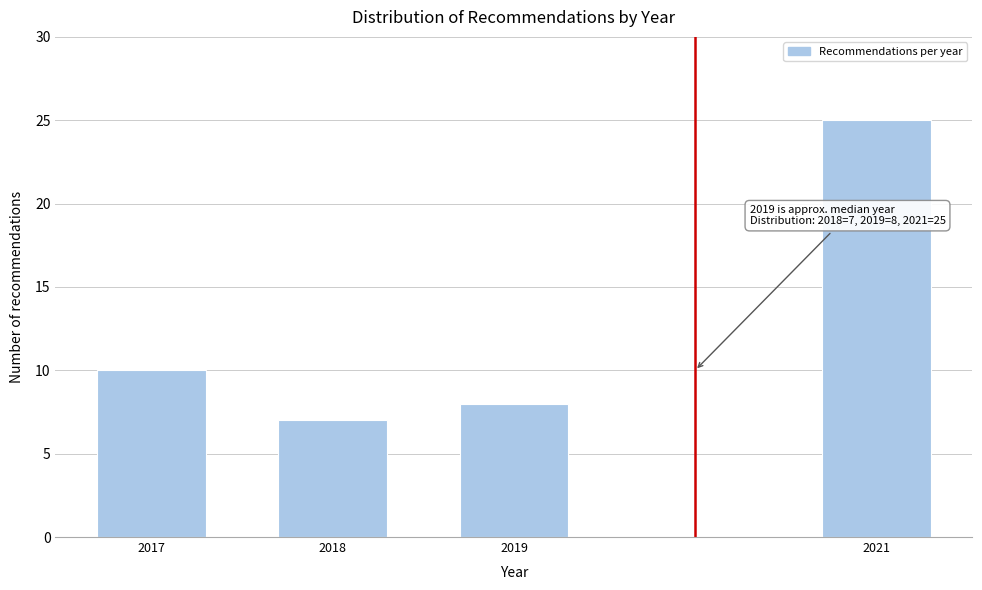

Reading left to right, transcribe all the data shown in this chart.

2017=10	2018=7	2019=8	2021=25